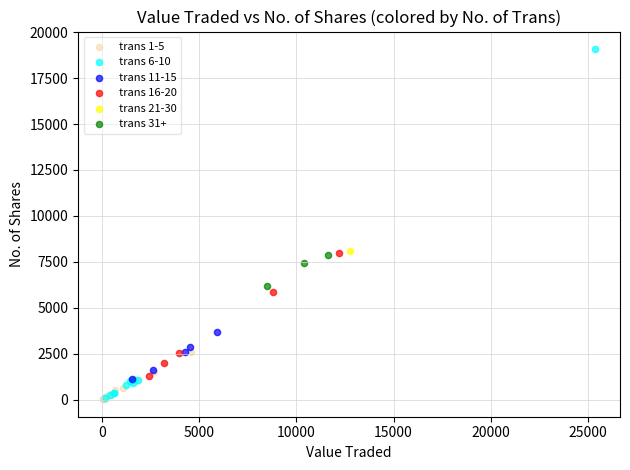

What are all the series names shown in the legend?

trans 1-5, trans 6-10, trans 11-15, trans 16-20, trans 21-30, trans 31+